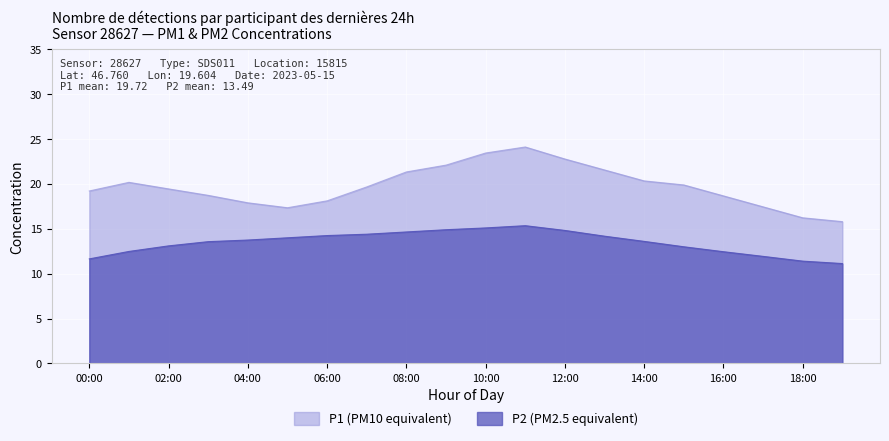

What is the sum of all P1 values?

394.4